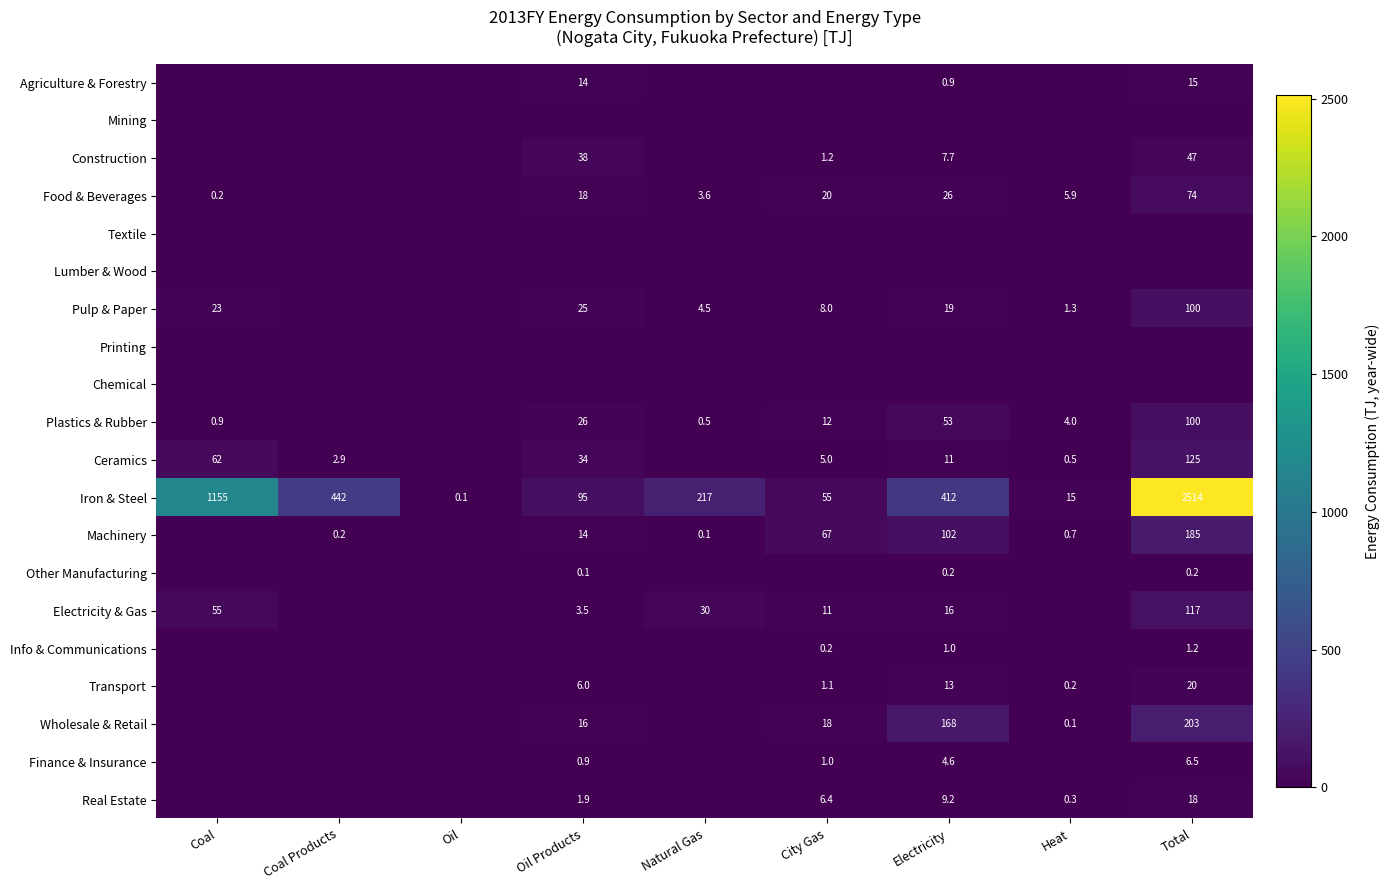

At how many categories does at least one series exceed 636?

2